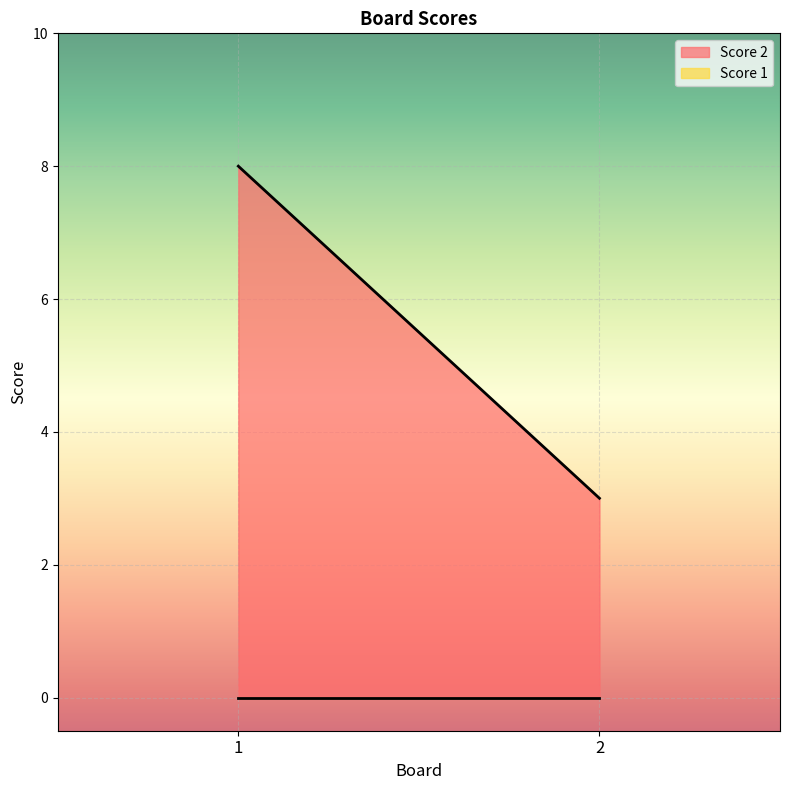

Reading right to left, list all the values displayed in this chart.

Score 2: 3	8
Score 1: 0	0